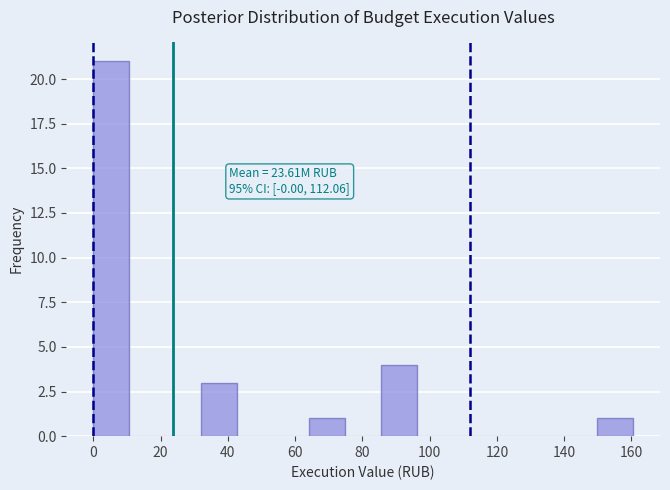

Which range on the x-axis has the tallest bar?

0 to 10